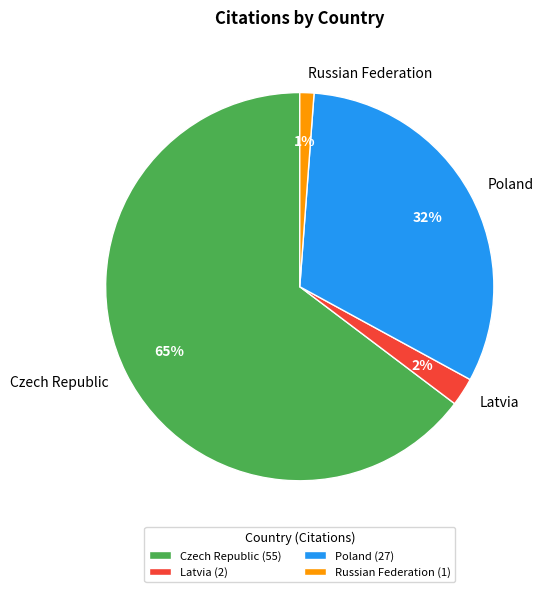

Rank the categories by value from highest to lowest.

Czech Republic, Poland, Latvia, Russian Federation